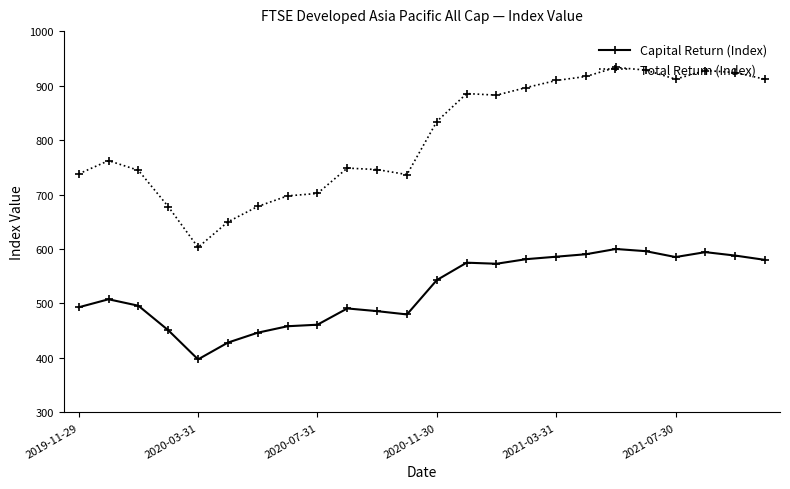

Which series has the largest range (max minus min)?

Total Return (Index)